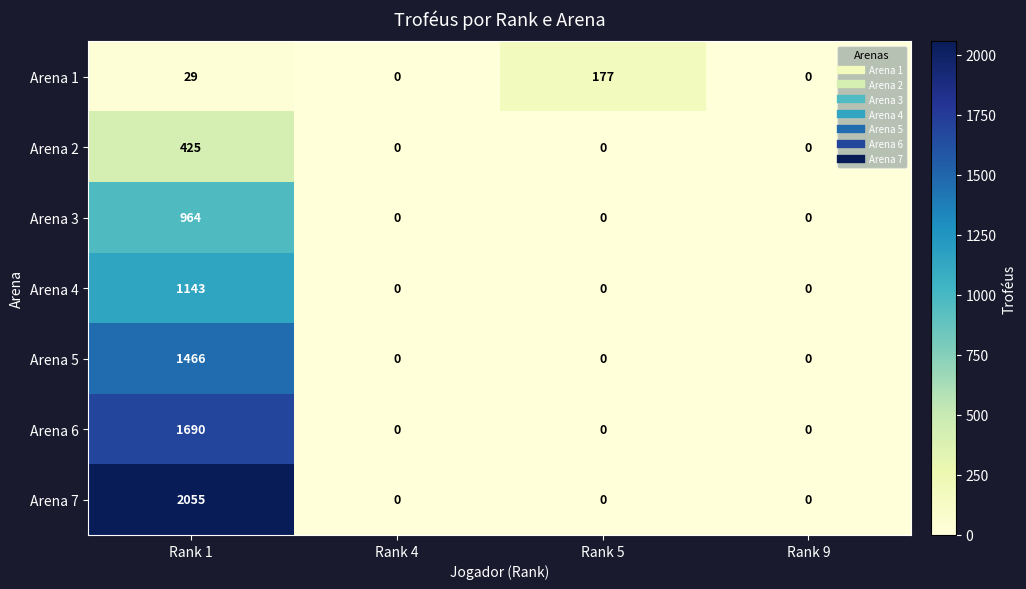

What is the greatest value displayed?

2055